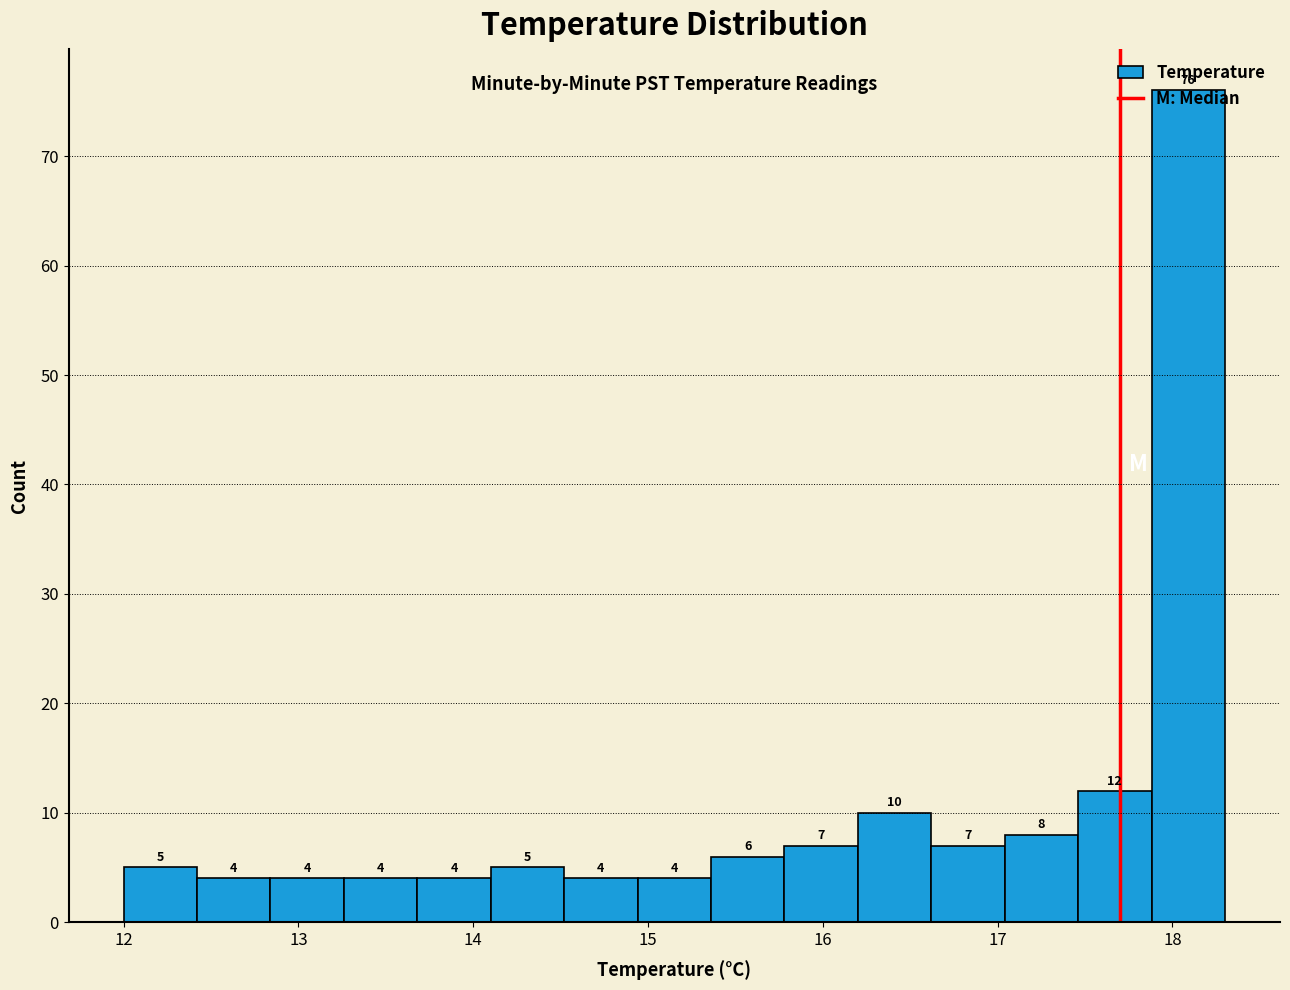

Reading left to right, list every bar in this chart as the range it spans on the x-axis followed by its height. The bar edges are not printed on the chart, so give them approximately, as read against the axis.

12.00 to 12.42: 5
12.42 to 12.84: 4
12.84 to 13.26: 4
13.26 to 13.68: 4
13.68 to 14.10: 4
14.10 to 14.52: 5
14.52 to 14.94: 4
14.94 to 15.36: 4
15.36 to 15.78: 6
15.78 to 16.20: 7
16.20 to 16.62: 10
16.62 to 17.04: 7
17.04 to 17.46: 8
17.46 to 17.88: 12
17.88 to 18.30: 76